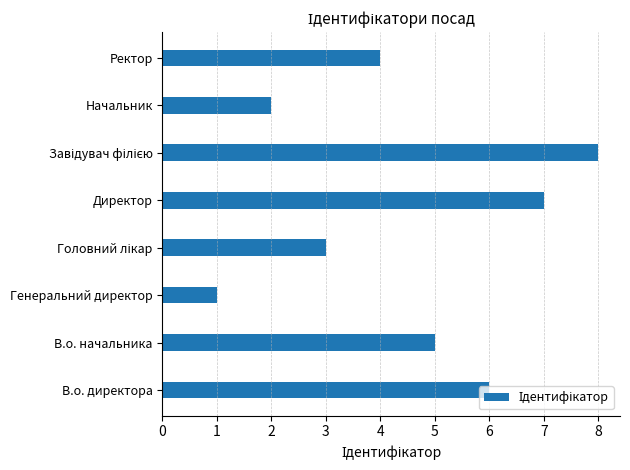

How many bars are there in total?

8